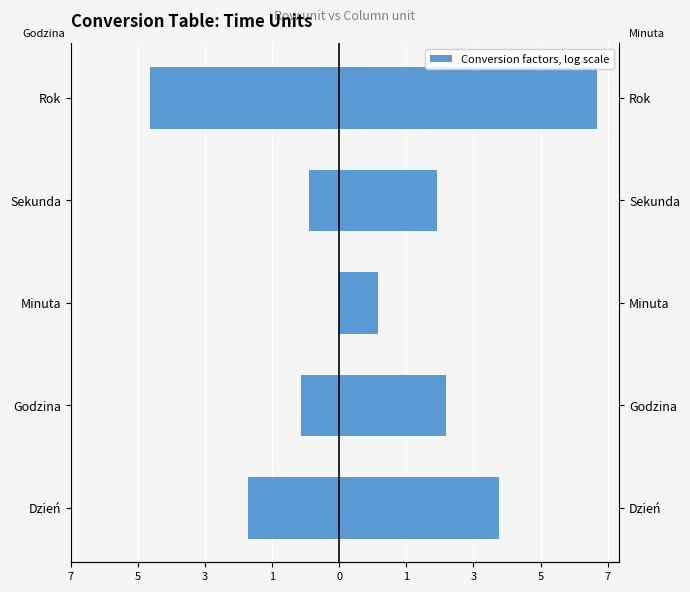

How many bars are there in total?

10